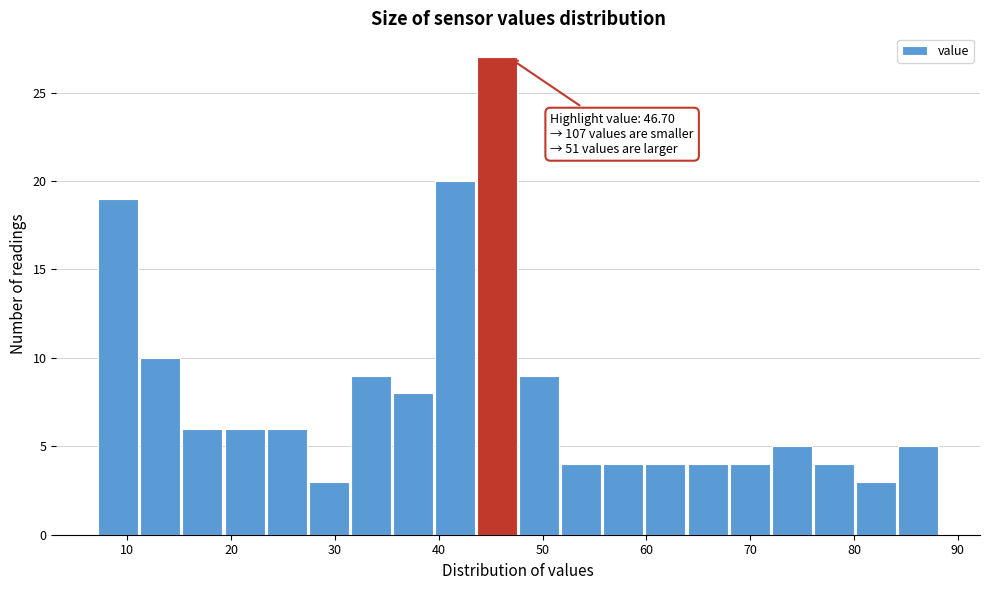

Over which range of the x-axis is the bar tallest?

44 to 48